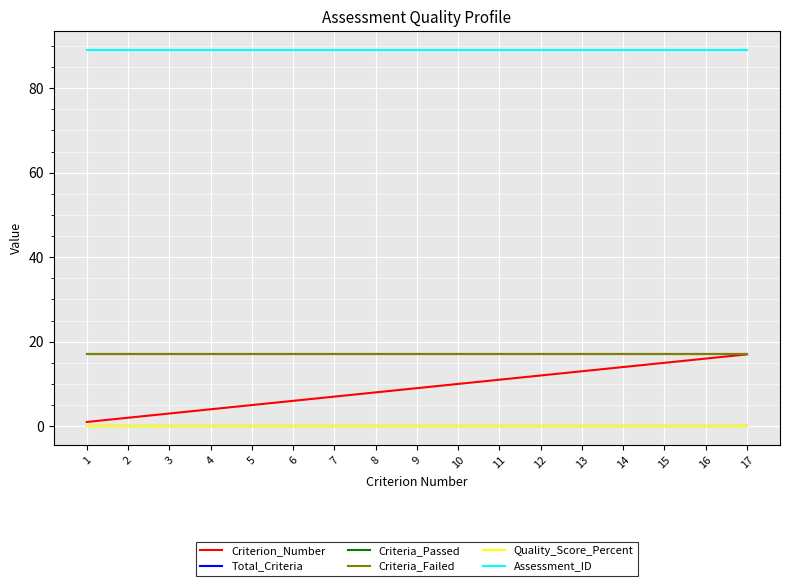

The value of Assessment_ID at 14 is 61. True or false?

False